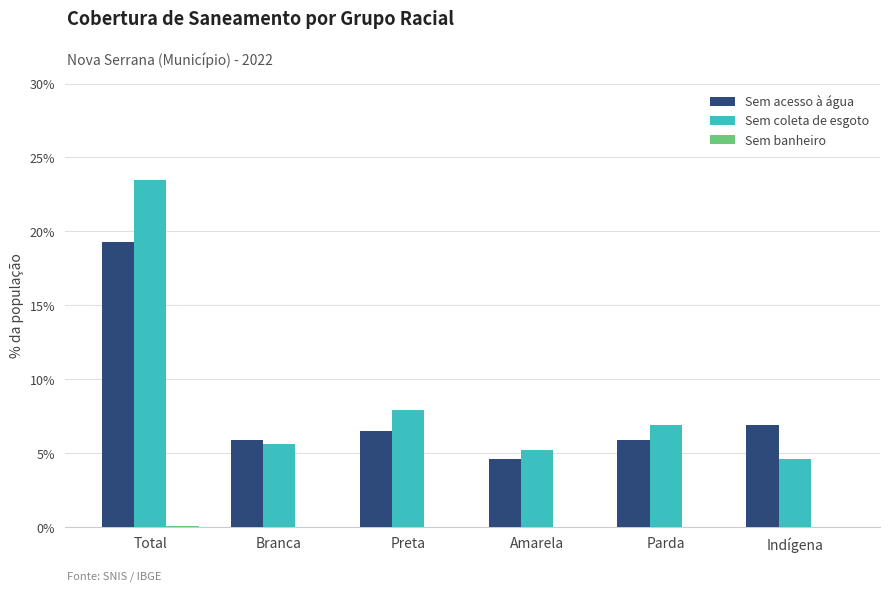

Is the value of Sem coleta de esgoto at Parda greater than the value of Sem acesso à água at Amarela?

Yes